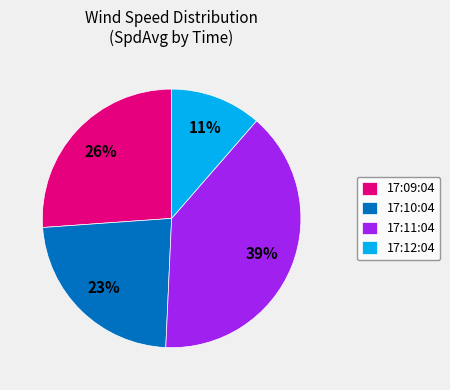

What is the largest slice in the pie chart?

17:11:04